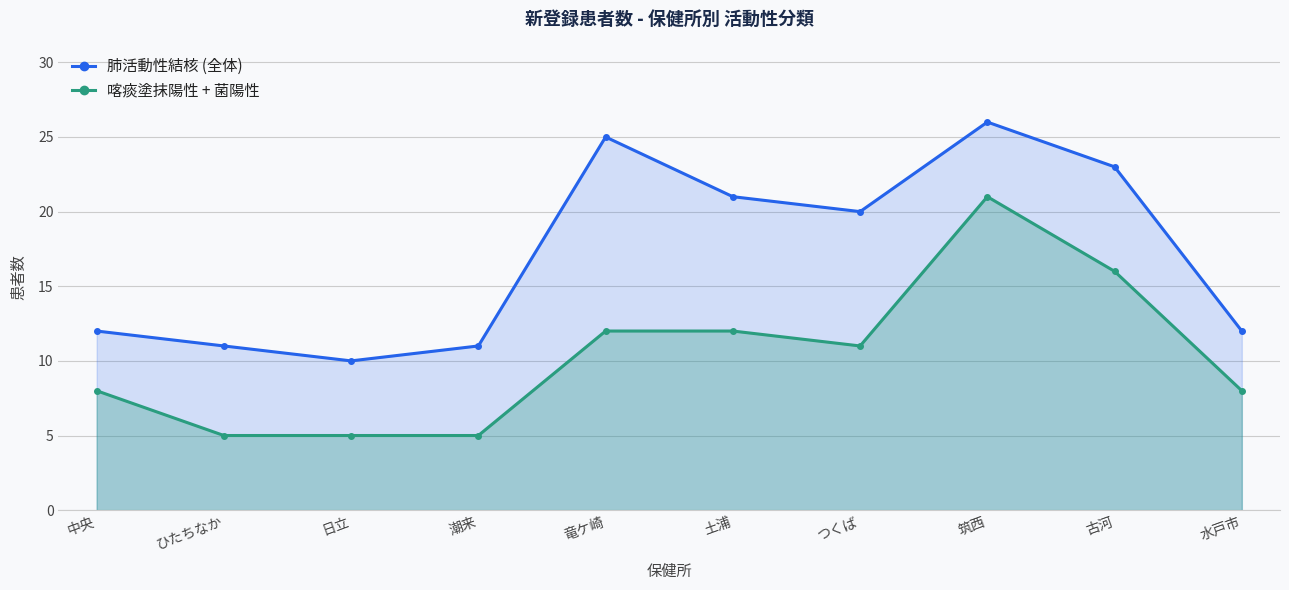

What is the sum of the 肺活動性結核 (全体) values at 中央 and つくば?

32